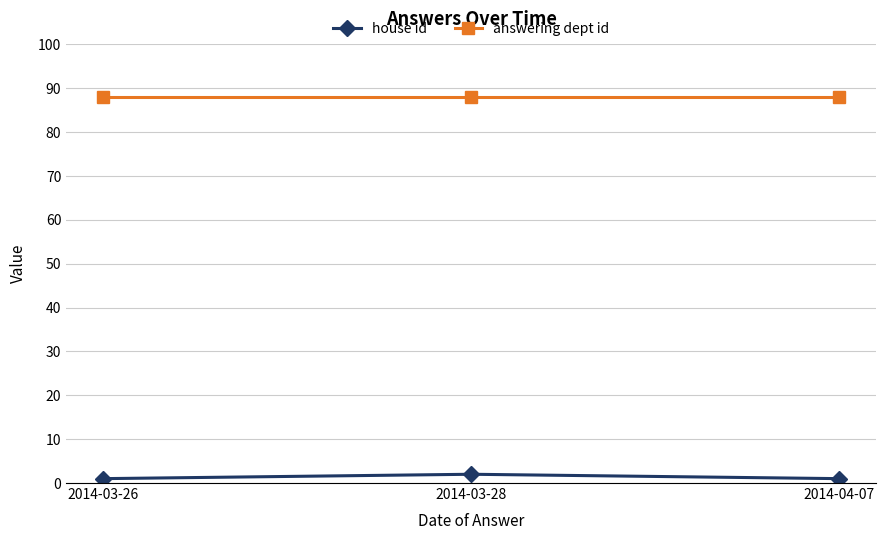

True or false: house id has a value of 1 at 2014-03-26.

True